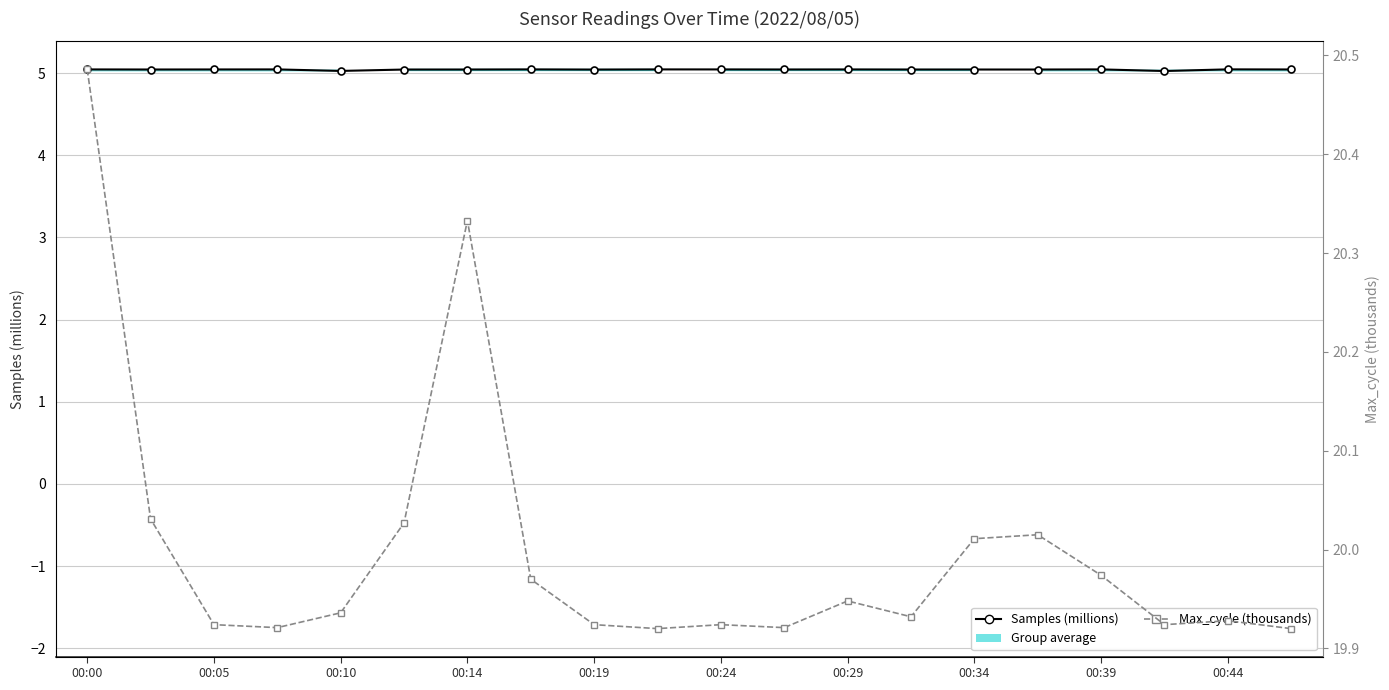

How many series are shown in this chart?

3